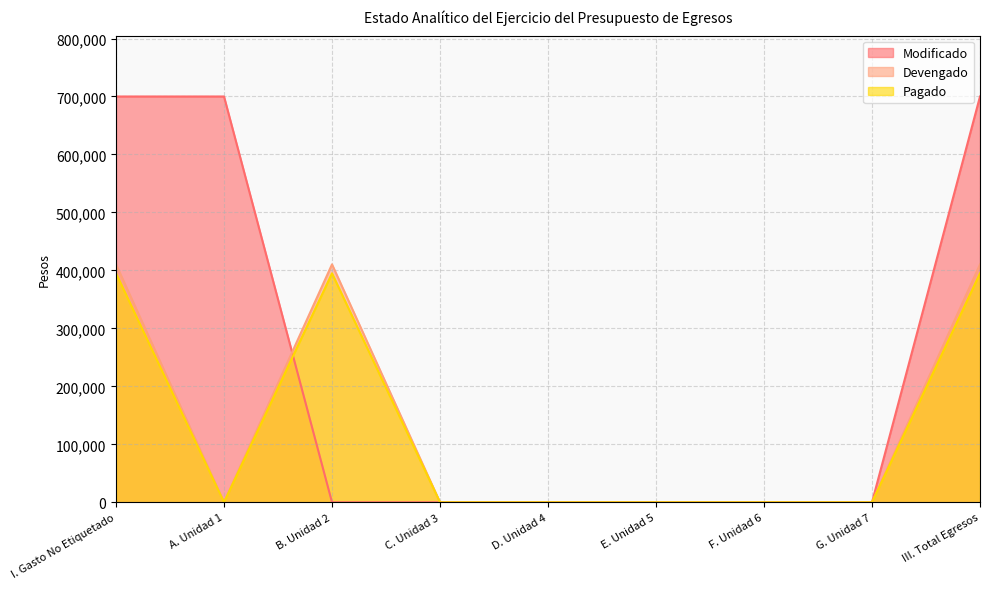

Which series has the widest spread of values?

Modificado